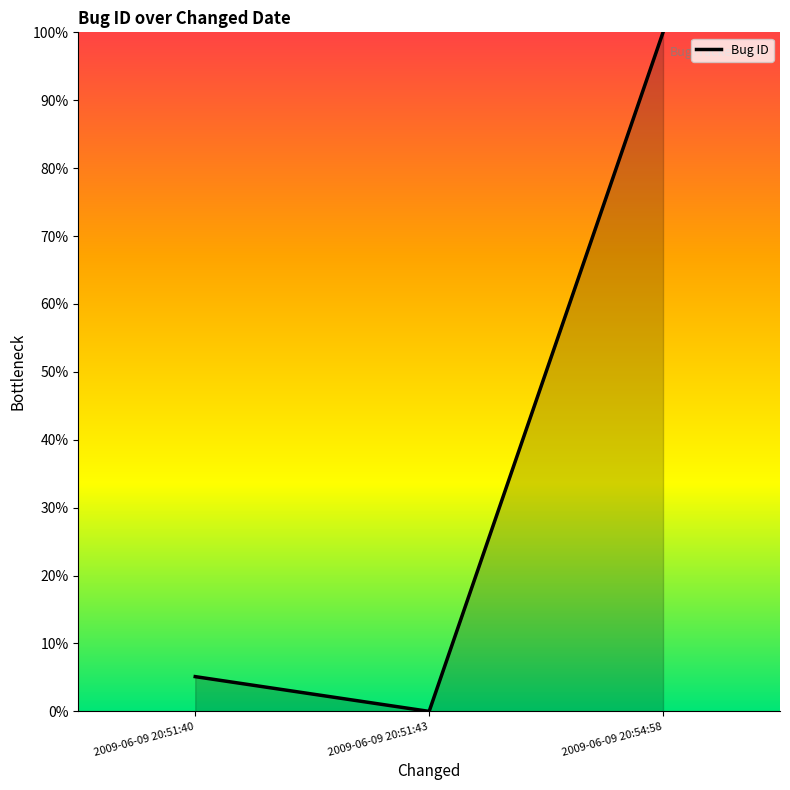

What position from the right is 2009-06-09 20:51:43?

2